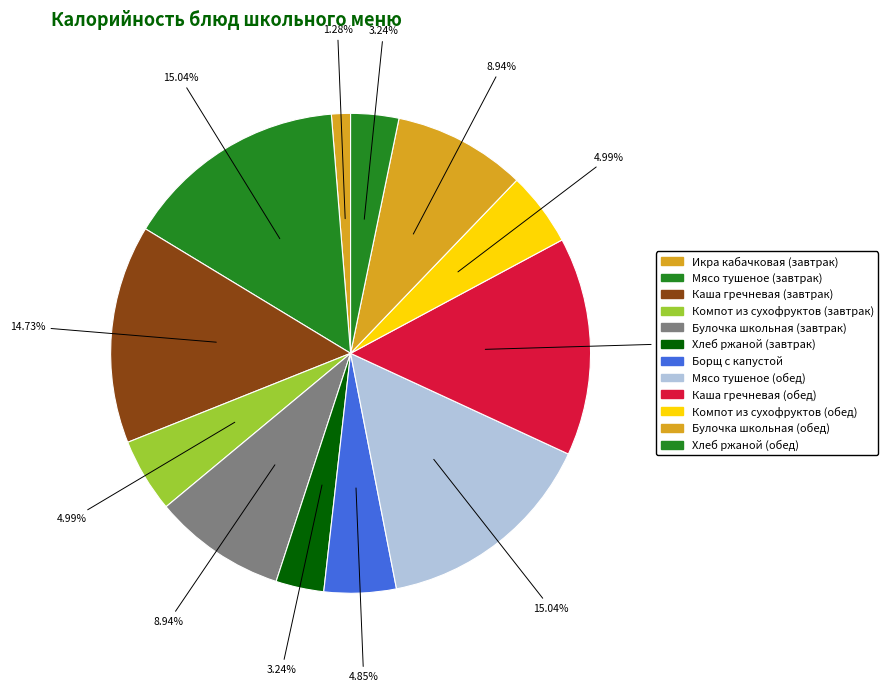

Does Борщ с капустой account for over 50% of the chart?

No